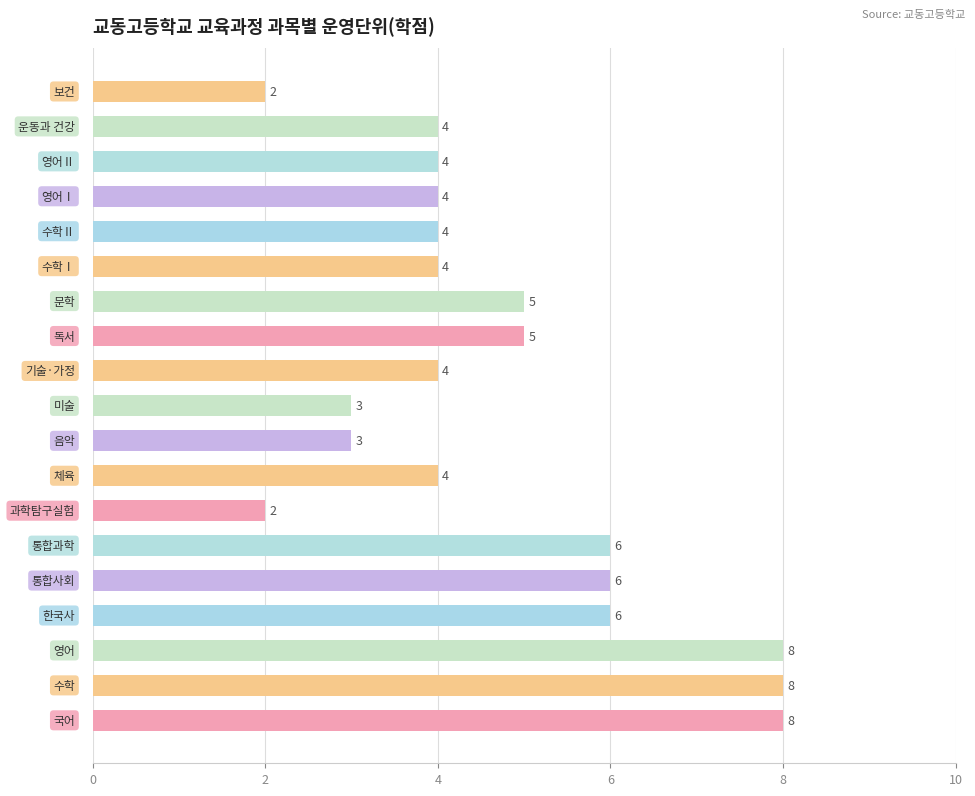

What is the difference between the second highest and minimum values?

6